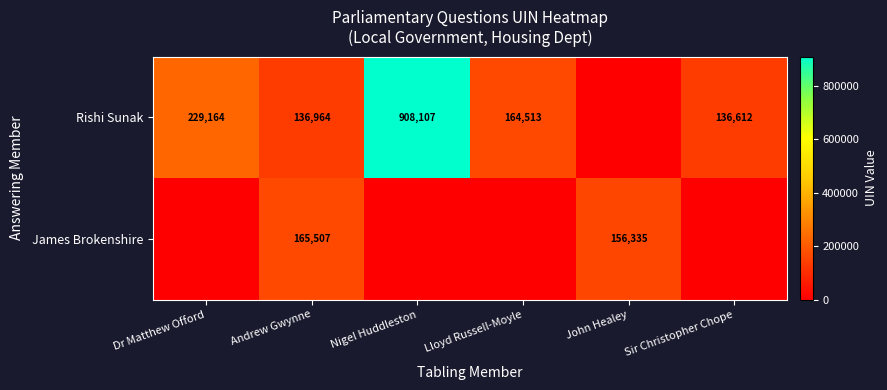

Rank the series at Andrew Gwynne from lowest to highest value.

Rishi Sunak, James Brokenshire